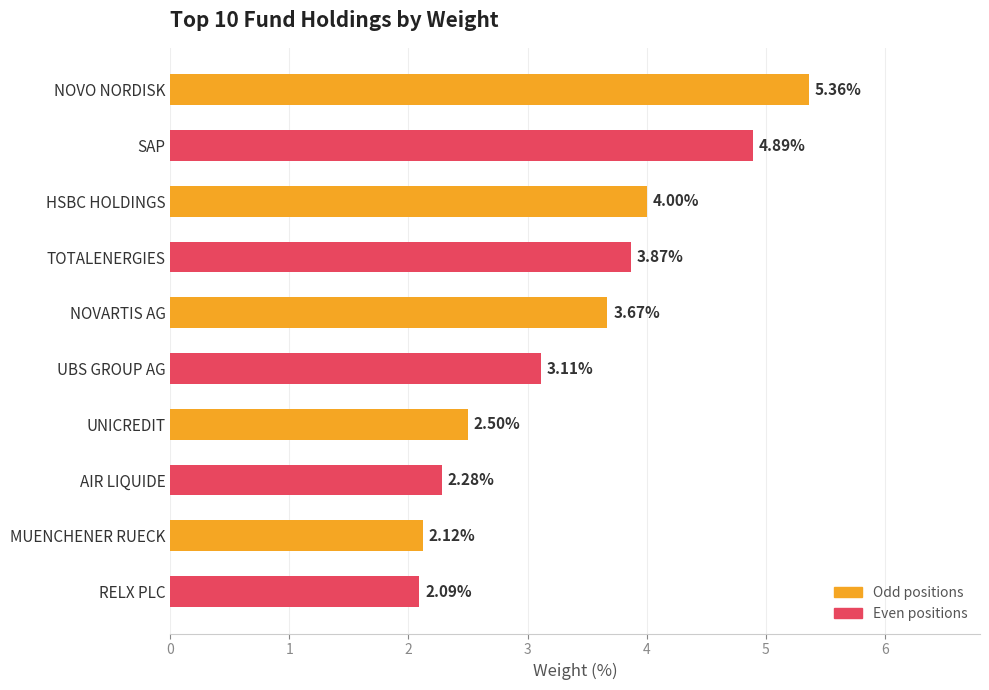

Count the number of categories in the chart.

10